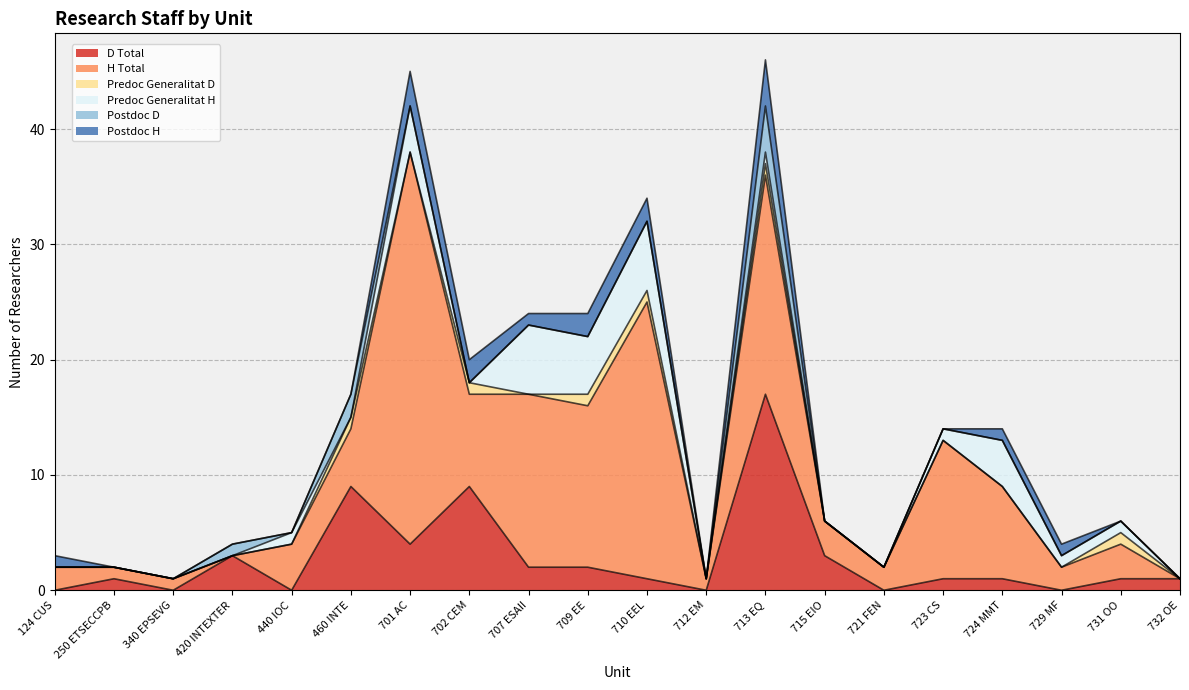

Reading right to left, what are all the values shown in this chart?

D Total: 1	1	0	1	1	0	3	17	0	1	2	2	9	4	9	0	3	0	1	0
H Total: 0	3	2	8	12	2	3	19	1	24	14	15	8	34	5	4	0	1	1	2
Predoc Generalitat D: 0	1	0	0	0	0	0	1	0	1	1	0	1	0	1	0	0	0	0	0
Predoc Generalitat H: 0	1	1	4	1	0	0	1	0	6	5	6	0	4	0	1	0	0	0	0
Postdoc D: 0	0	0	0	0	0	0	4	0	0	0	0	0	0	2	0	1	0	0	0
Postdoc H: 0	0	1	1	0	0	0	4	0	2	2	1	2	3	0	0	0	0	0	1